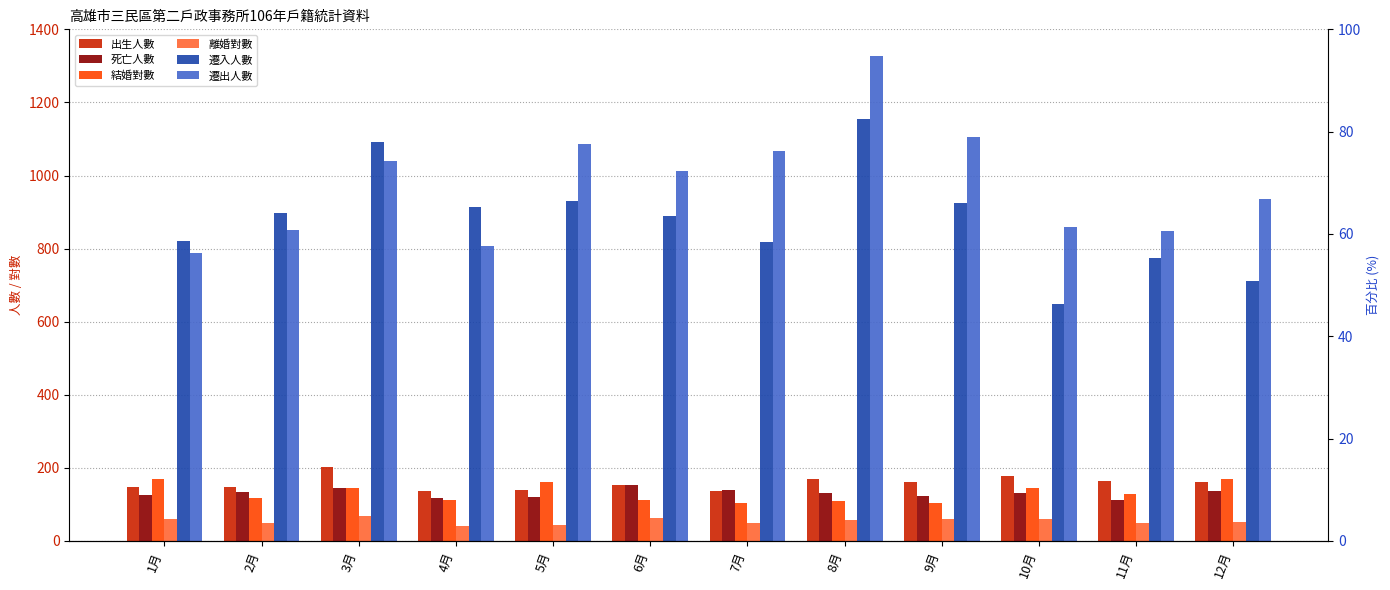

Which category has the lowest value in the 離婚對數 series?

4月